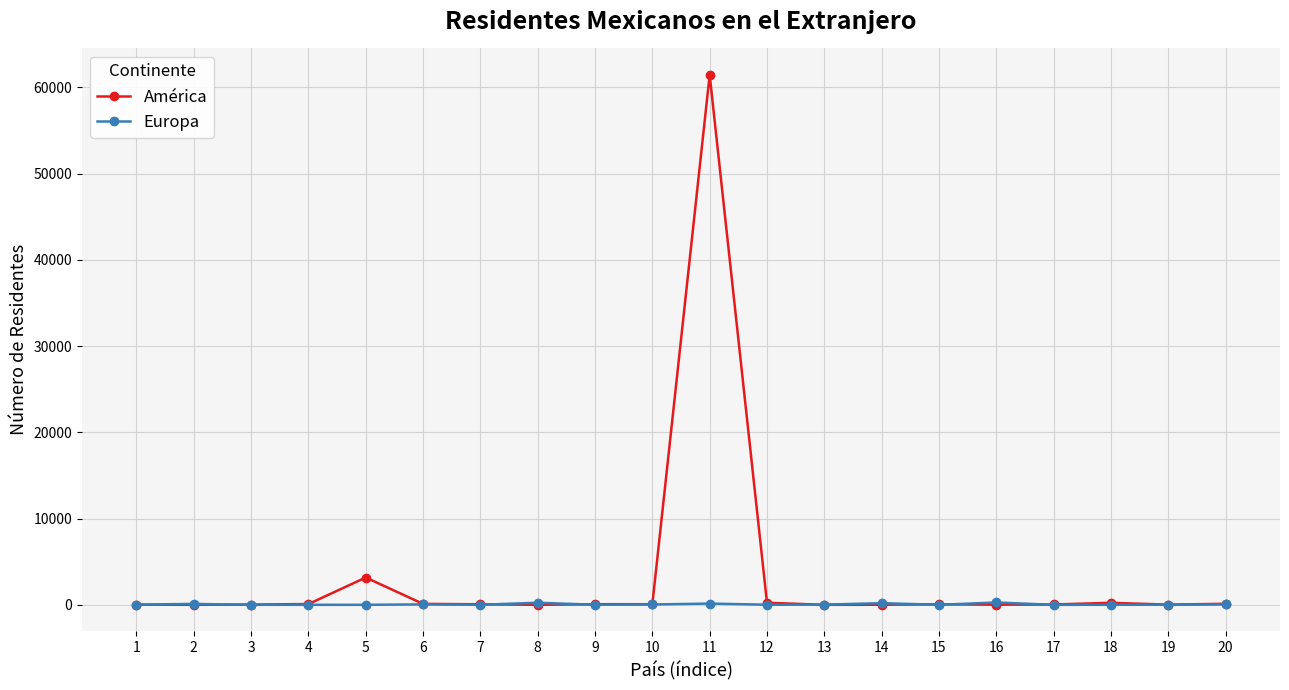

What is the value of the Europa point at the 1st from the left?

25